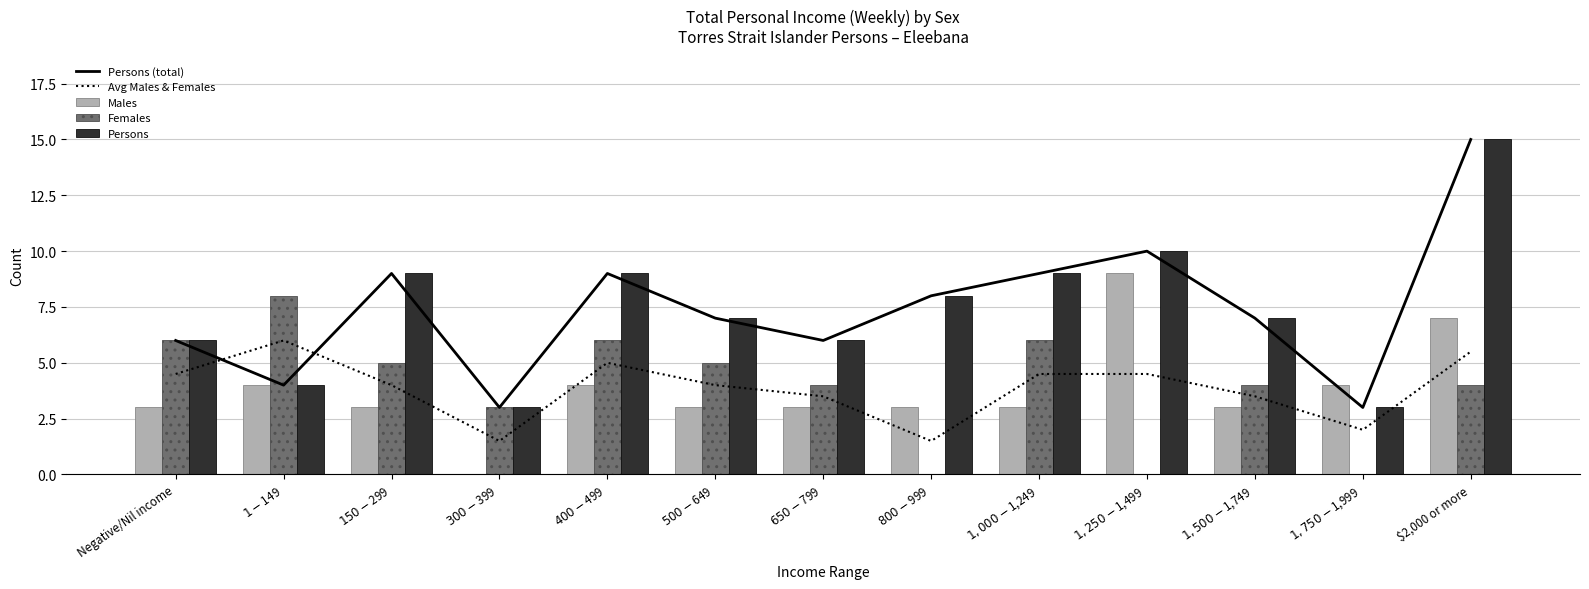

List the labels in order of Persons (total) value, largest first.

$2,000 or more, $1,250-$1,499, $150-$299, $400-$499, $1,000-$1,249, $800-$999, $500-$649, $1,500-$1,749, Negative/Nil income, $650-$799, $1-$149, $300-$399, $1,750-$1,999